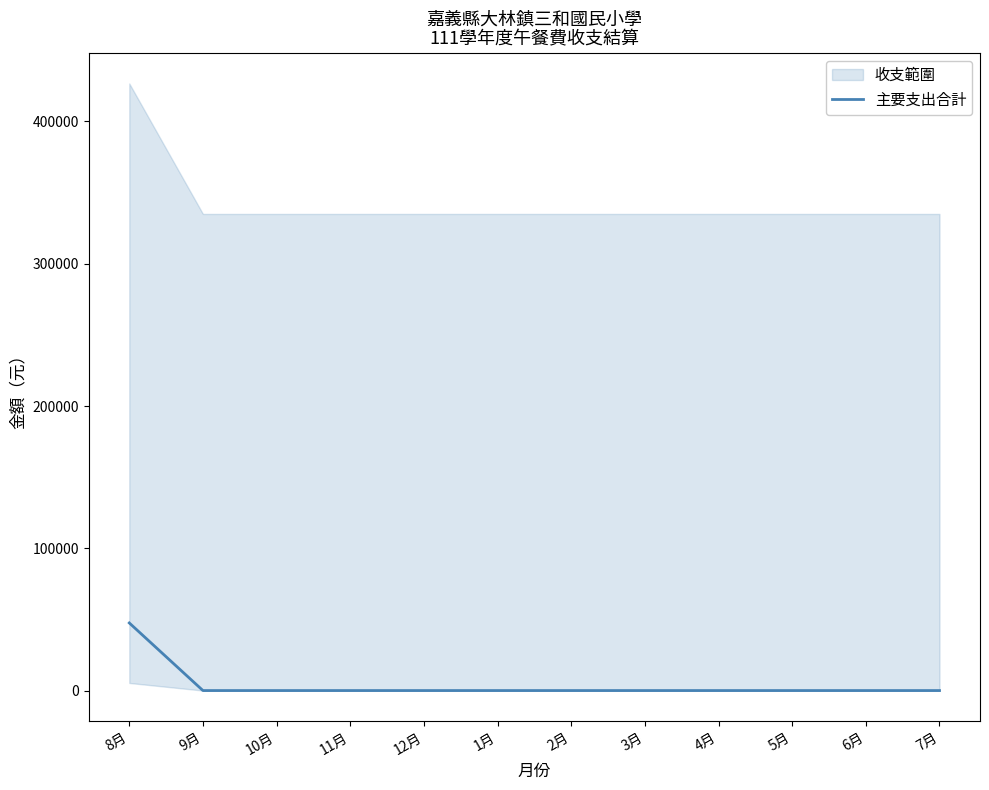

How many data points are above 0?

1